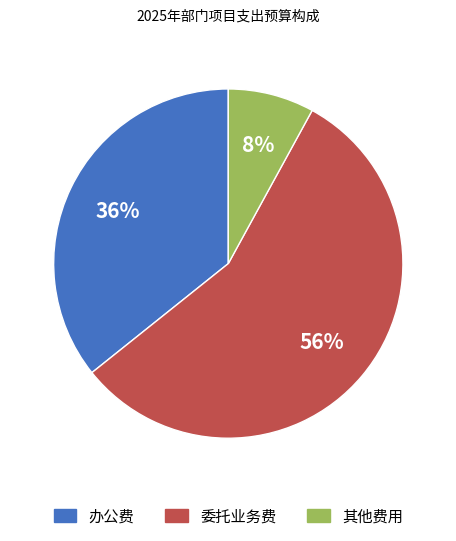

Which has a higher value, 委托业务费 or 其他费用?

委托业务费